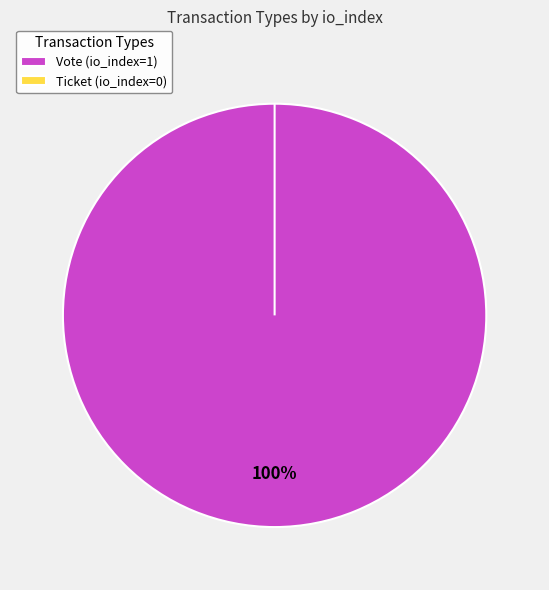

What is the total percentage of Vote and Ticket?

100.0%